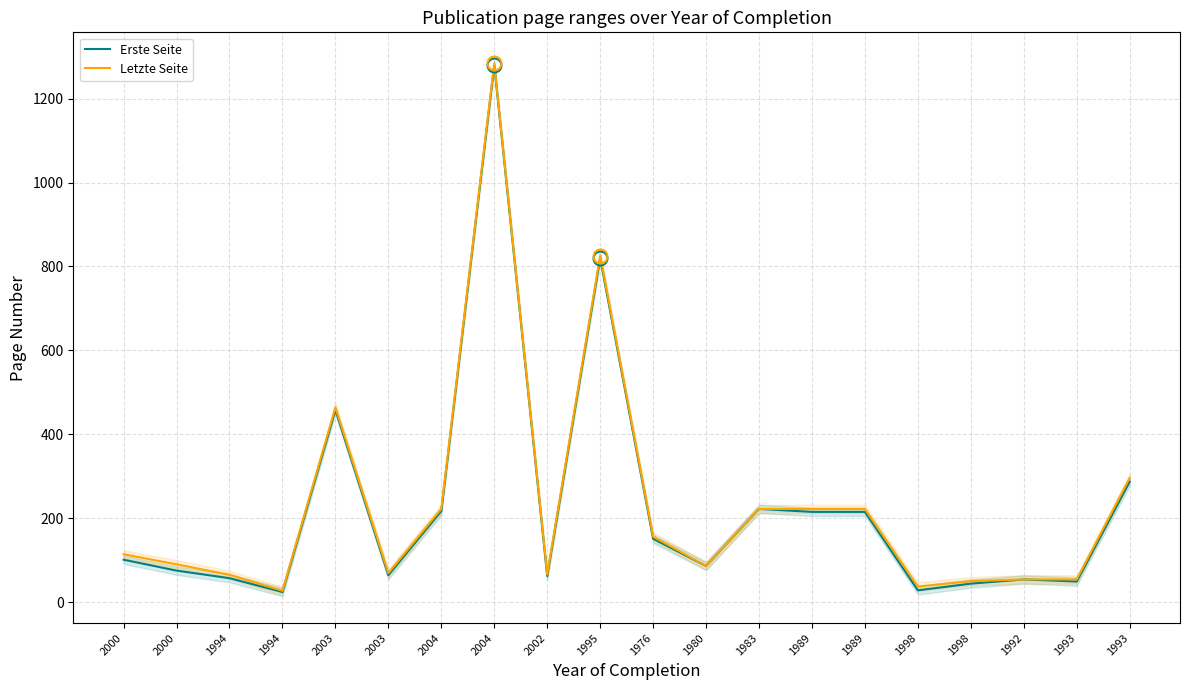

Read the Erste Seite value at 2000.

101